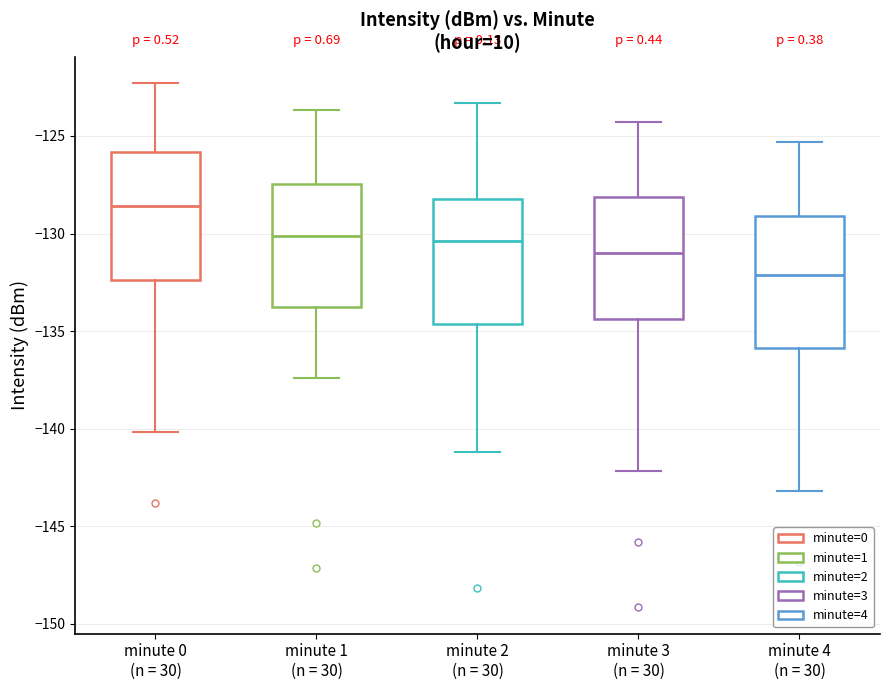

Which box has the lowest median line?

minute 4 (n = 30)